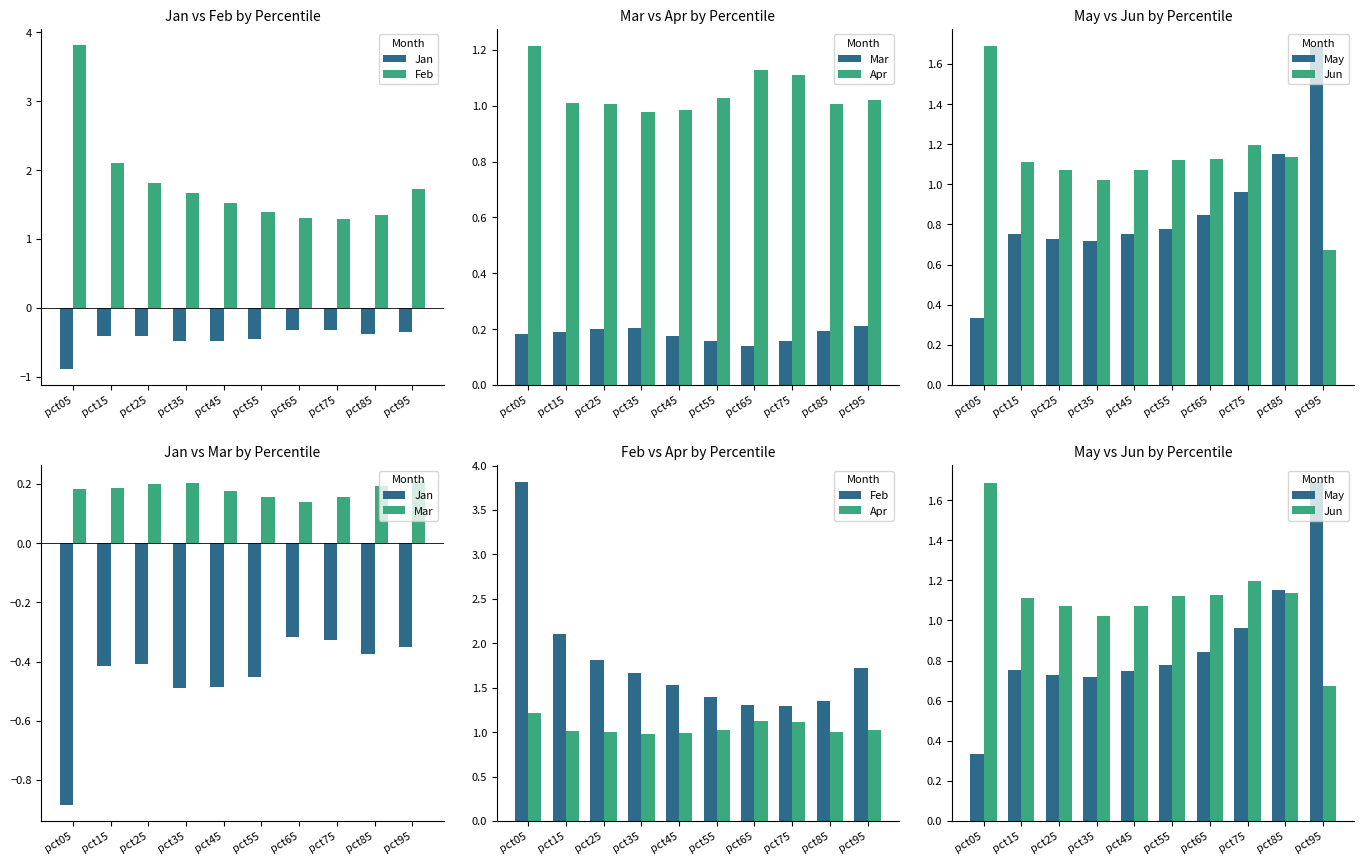

What is the value of the Feb bar at the 6th from the left?

1.4